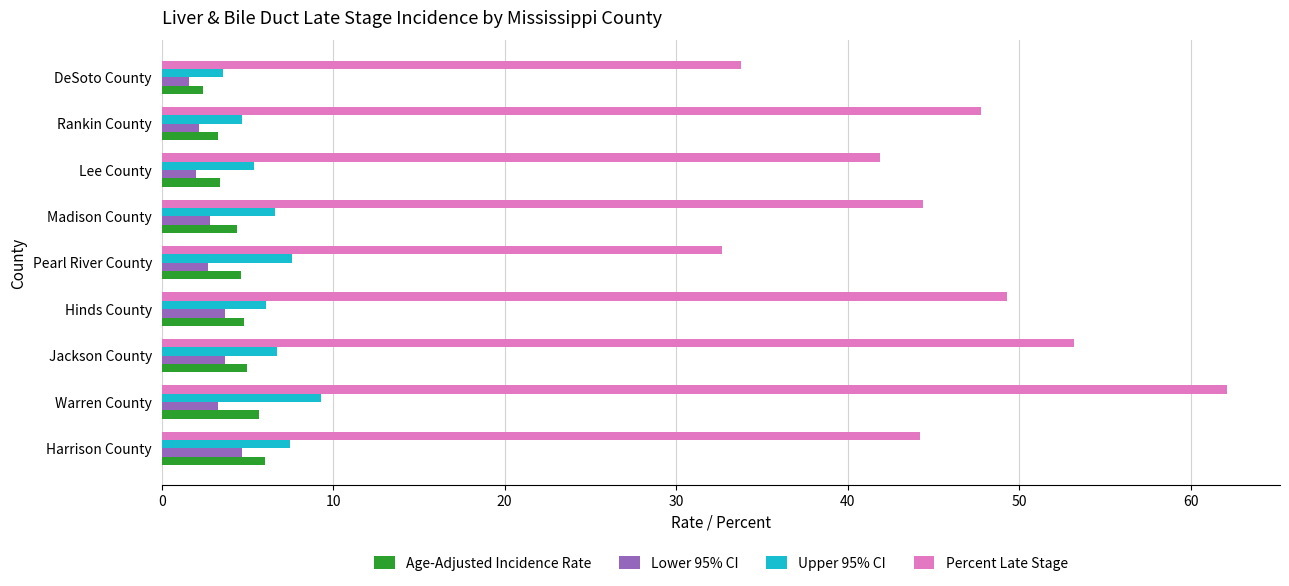

What is the difference between the maximum and minimum values in the Lower 95% CI series?

3.1